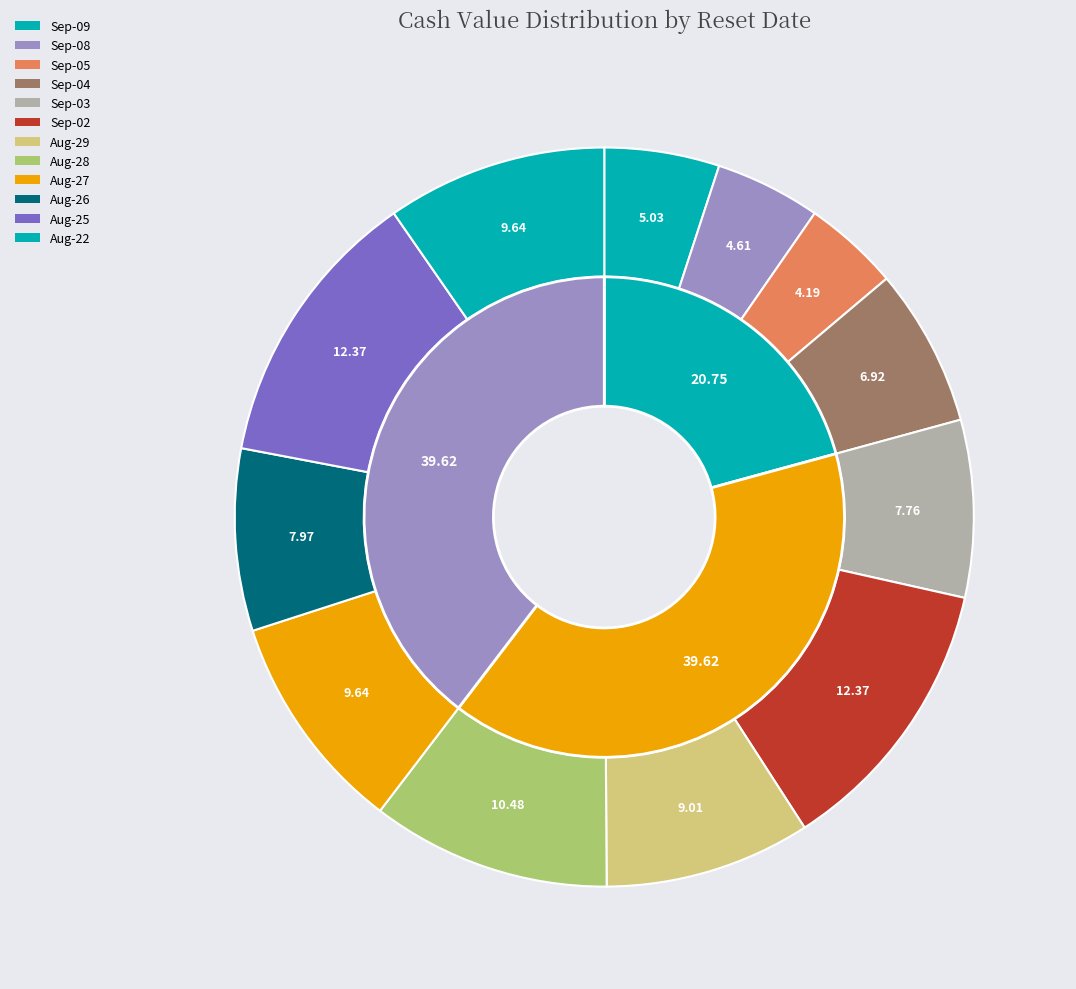

To the nearest percent, what is the difference between the 2025-09-04 and 2025-08-25 slice percentages?

5%